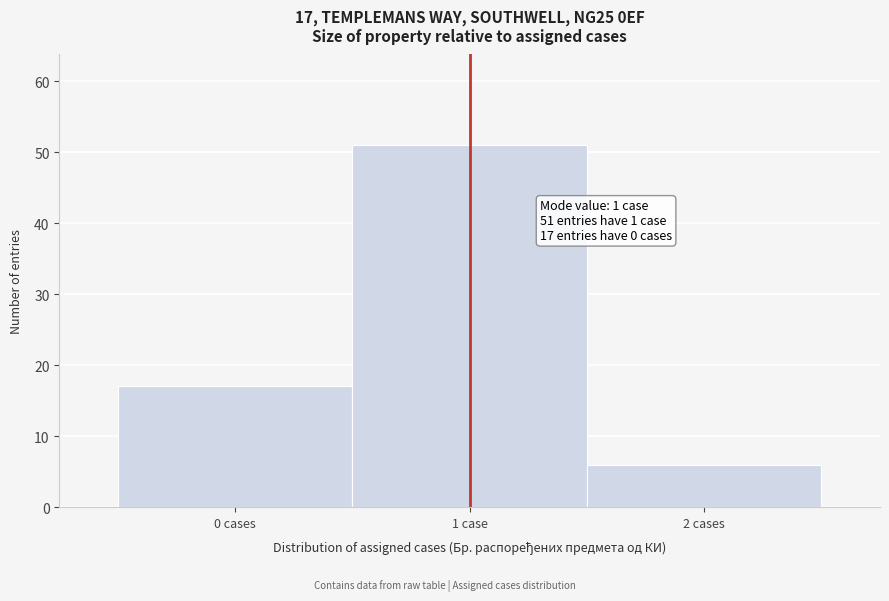

Reading right to left, what are all the values shown in this chart?

2 cases=6	1 case=51	0 cases=17